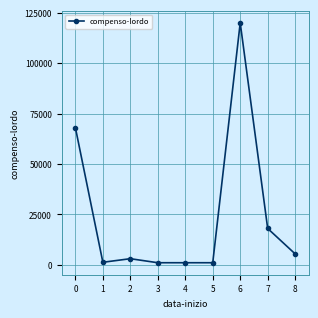

What is the greatest value displayed?

120000